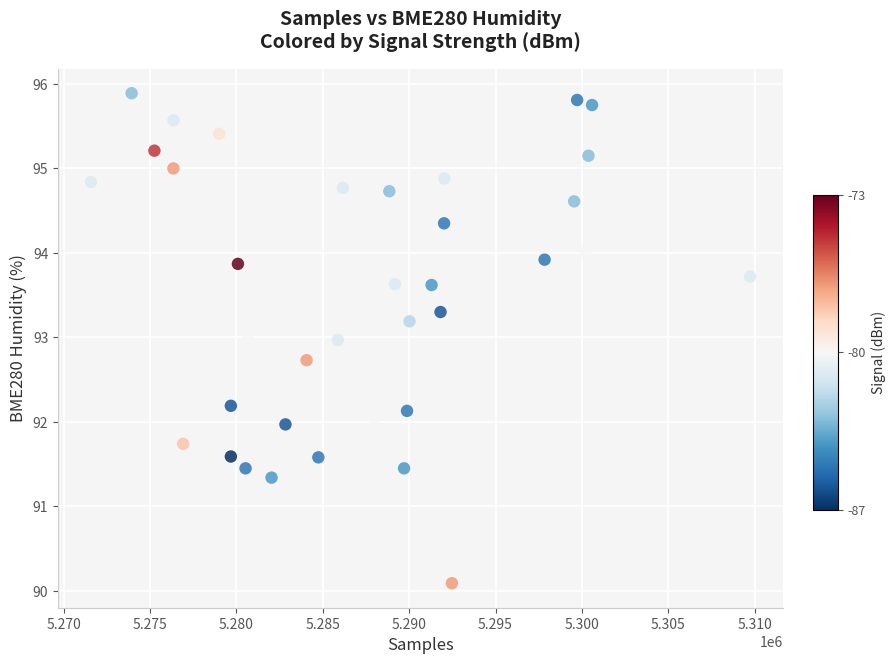

What is the range of Y values (max minus min)?

5.8